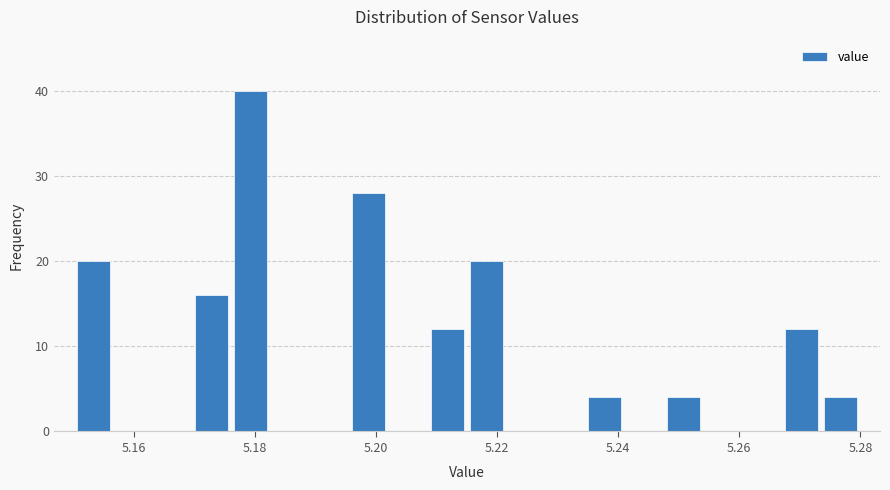

Around what value on the x-axis is the tallest bar? Give the approximate position of its centre, as read against the axis.

5.180